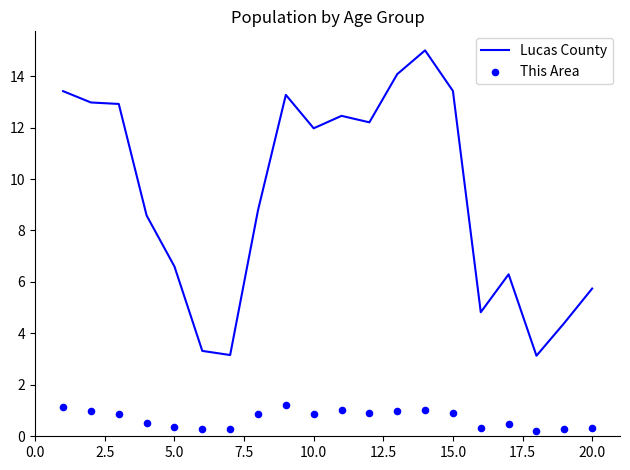

At how many categories does at least one series exceed 5?

15